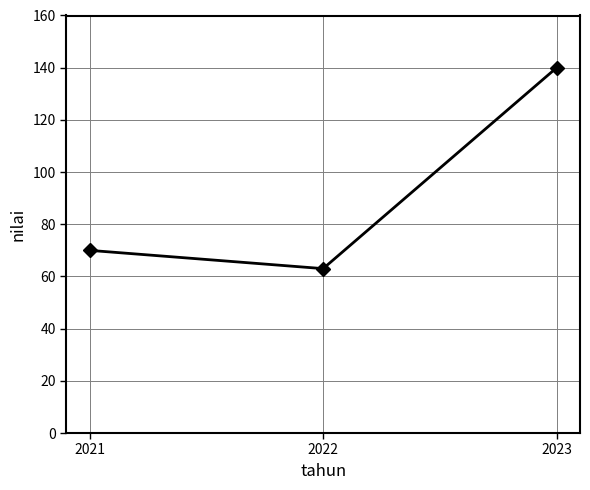

What is the smallest value displayed?

63